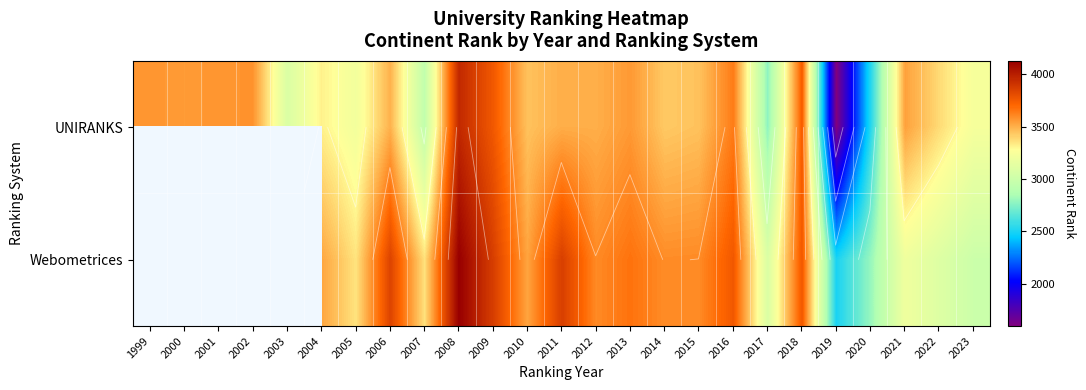

What is the spread (max minus min) of values at 2008?

174.0